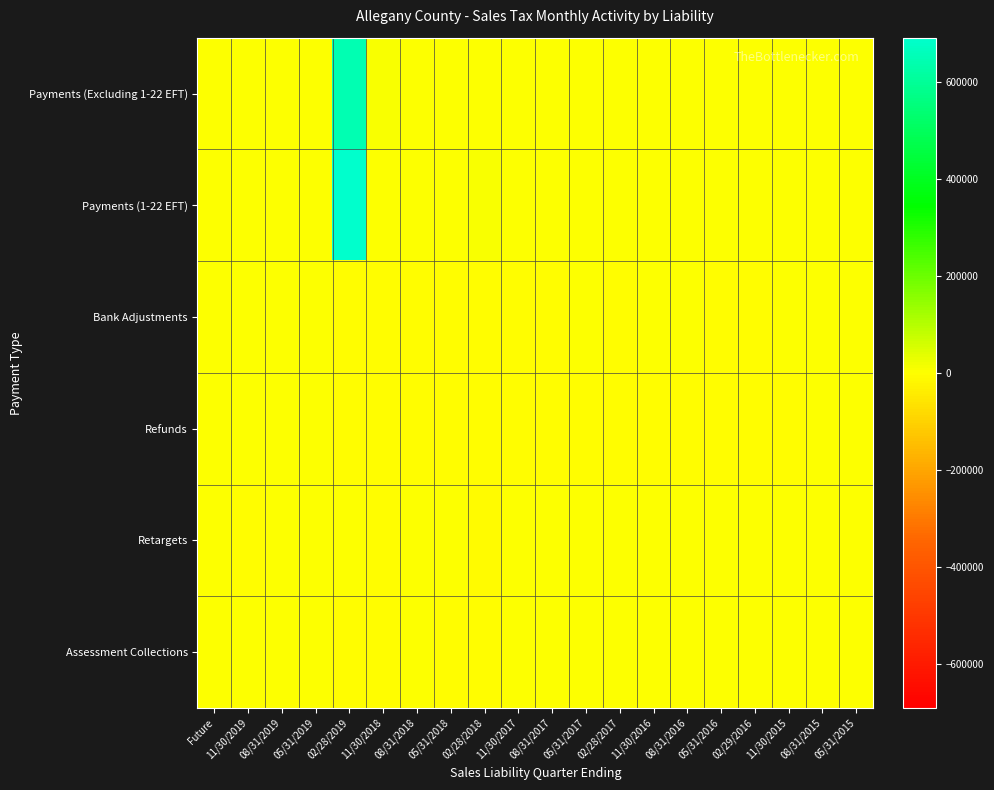

At which category is the sum across all series the highest?

02/28/2019